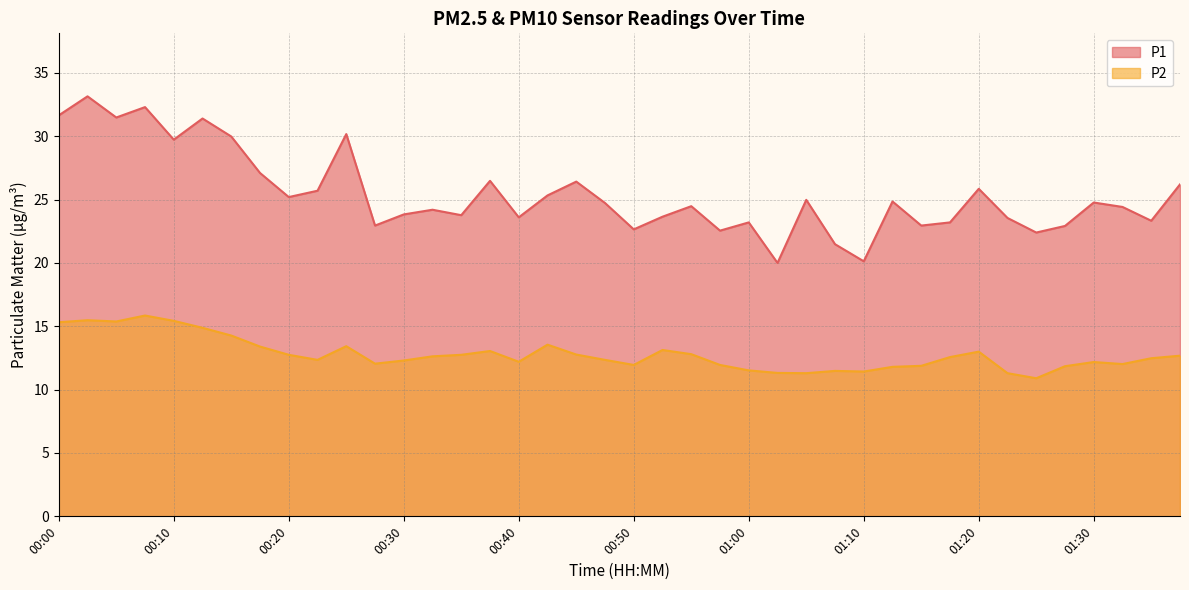

True or false: P1 and P2 cross at least once.

False